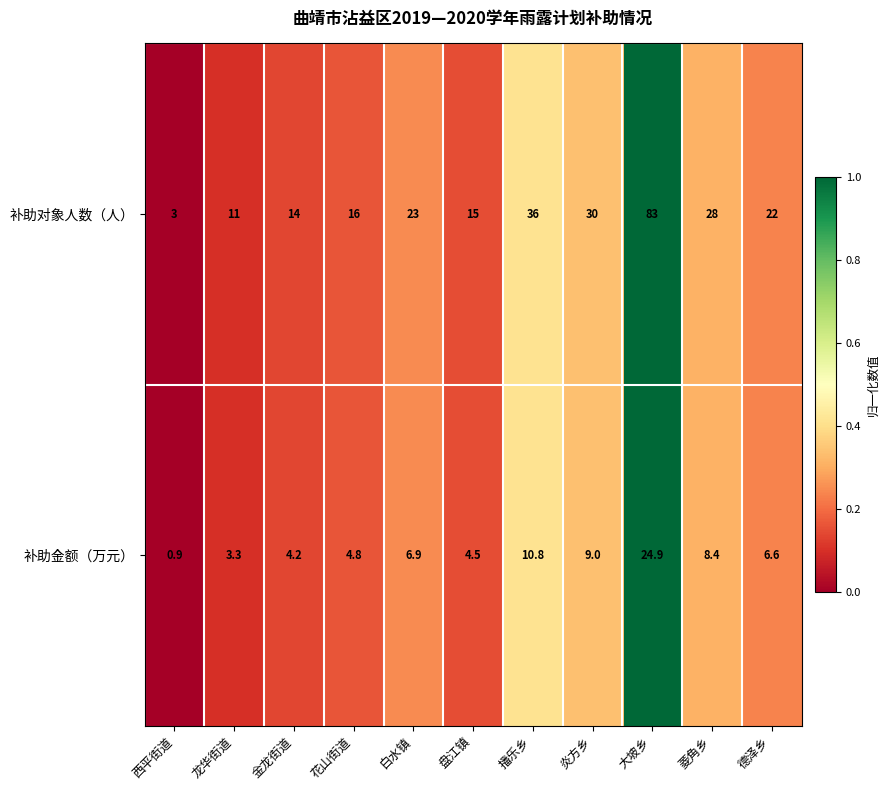

Reading right to left, extract all data points from this chart.

补助对象人数（人）: 22.0	28.0	83.0	30.0	36.0	15.0	23.0	16.0	14.0	11.0	3.0
补助金额（万元）: 6.6	8.4	24.9	9.0	10.8	4.5	6.9	4.8	4.2	3.3	0.9